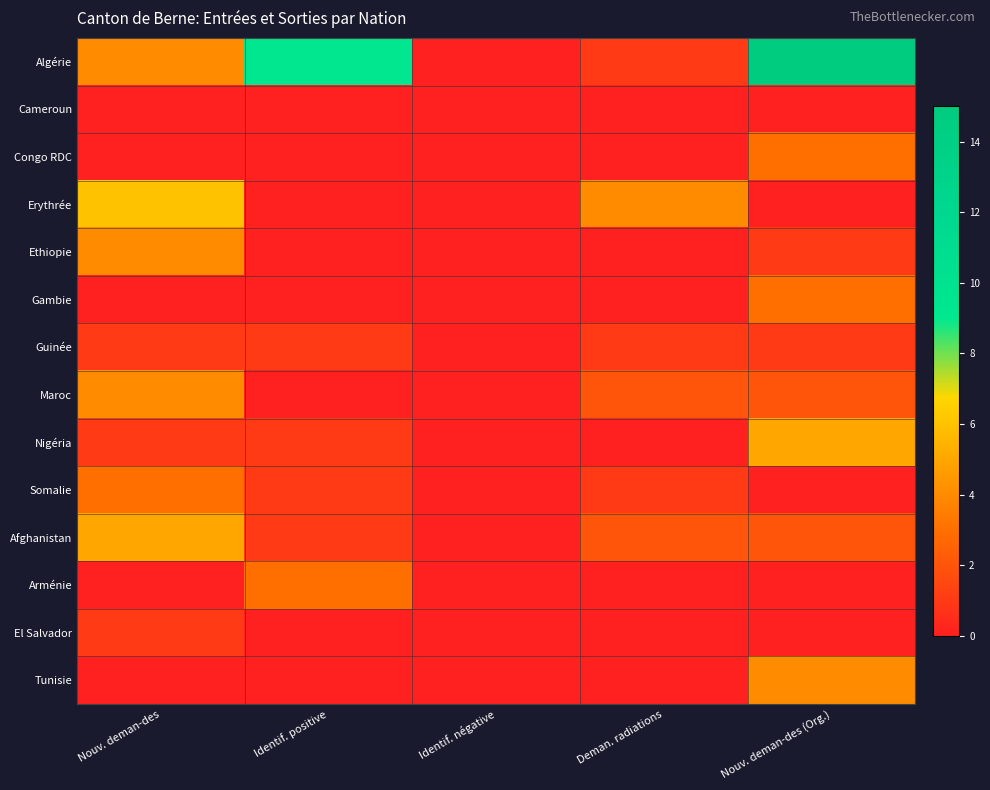

Which series has the largest range (max minus min)?

Algérie